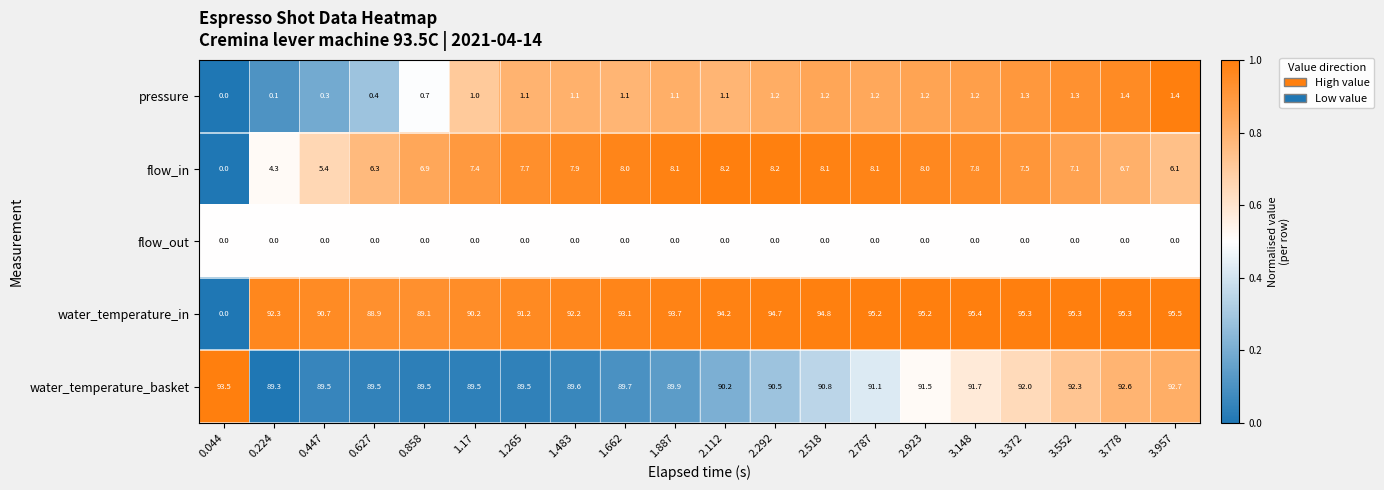

Is it true that water_temperature_basket equals 89.5 at 1.17?

True